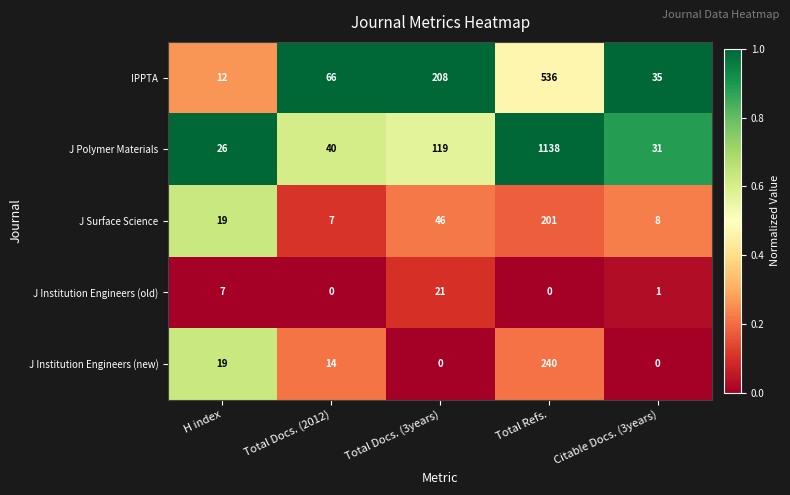

The IPPTA series shows 329 at Total Docs. (3years). True or false?

False